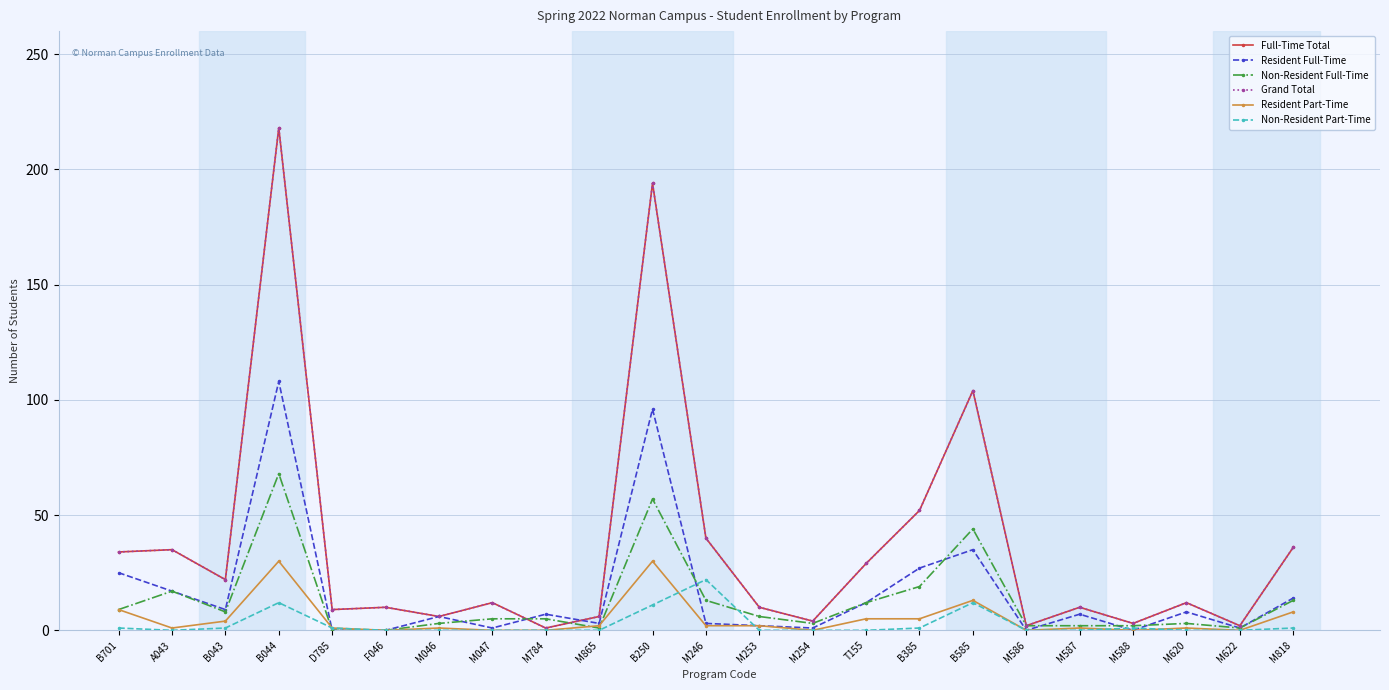

What is the label of the 11th point from the left?

B250